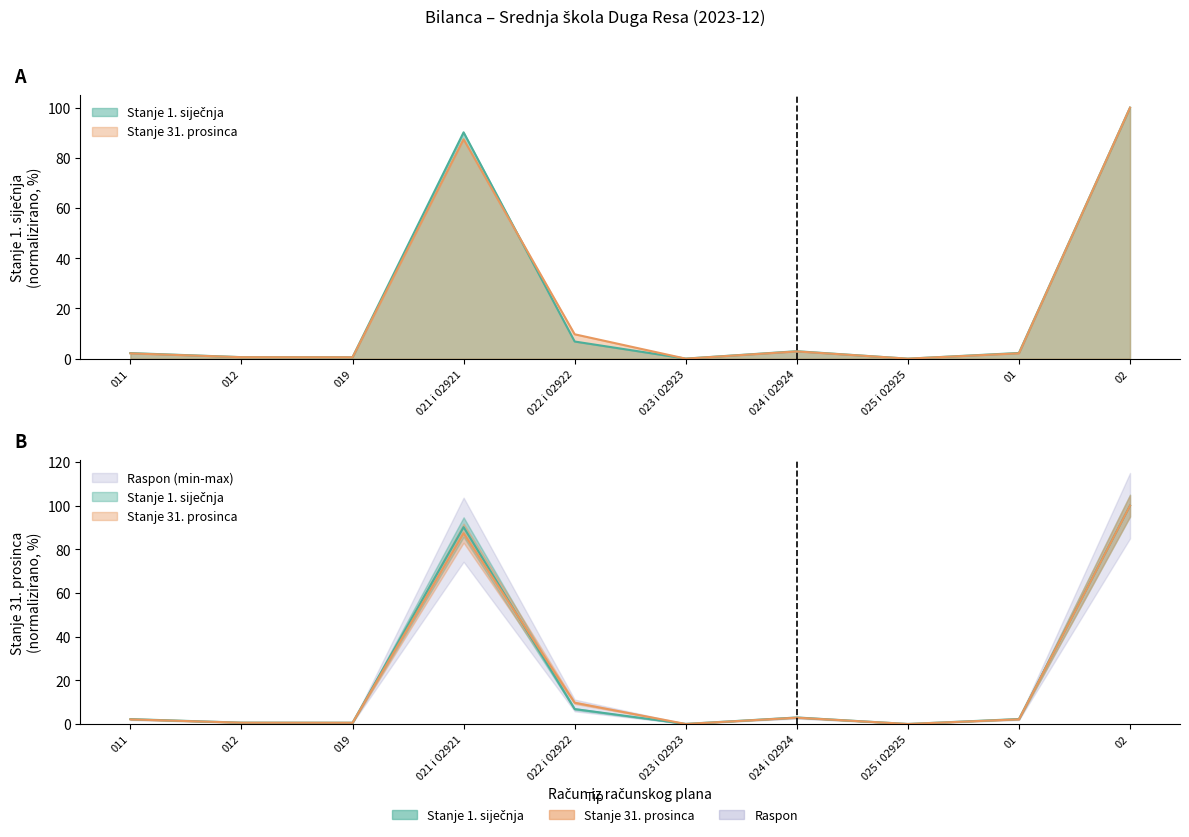

Reading left to right, transcribe all the data shown in this chart.

Stanje 1. sijecnja: 011=2.2	012=0.6	019=0.6	021 i 02921=90.2	022 i 02922=6.8	023 i 02923=0.0	024 i 02924=3.0	025 i 02925=0.0	01=2.3	02=100.0
Stanje 31. prosinca: 011=2.1	012=0.6	019=0.6	021 i 02921=87.4	022 i 02922=9.7	023 i 02923=0.0	024 i 02924=2.9	025 i 02925=0.0	01=2.1	02=100.0